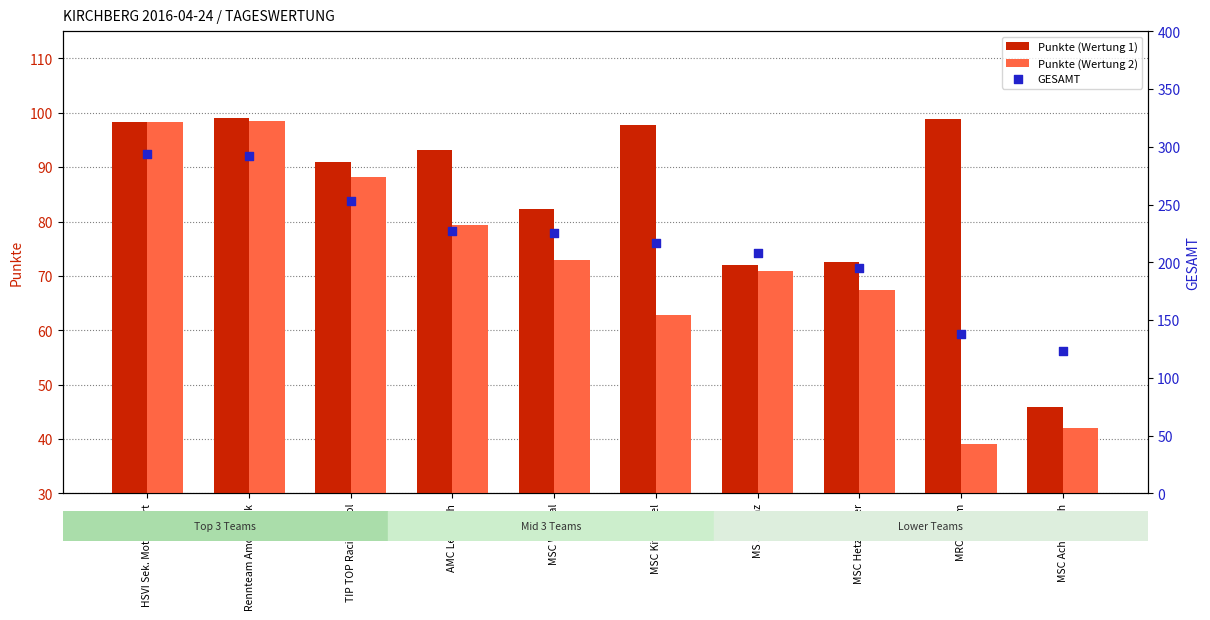

What is the approximate value of Punkte (Wertung 1) at MRC Absam?

99.0